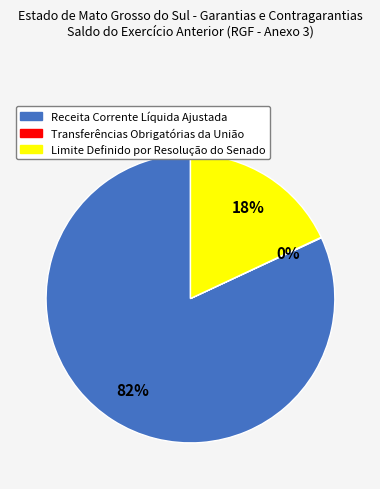

Does Limite Definido por Resolução do Senado represent more than half of the total?

No